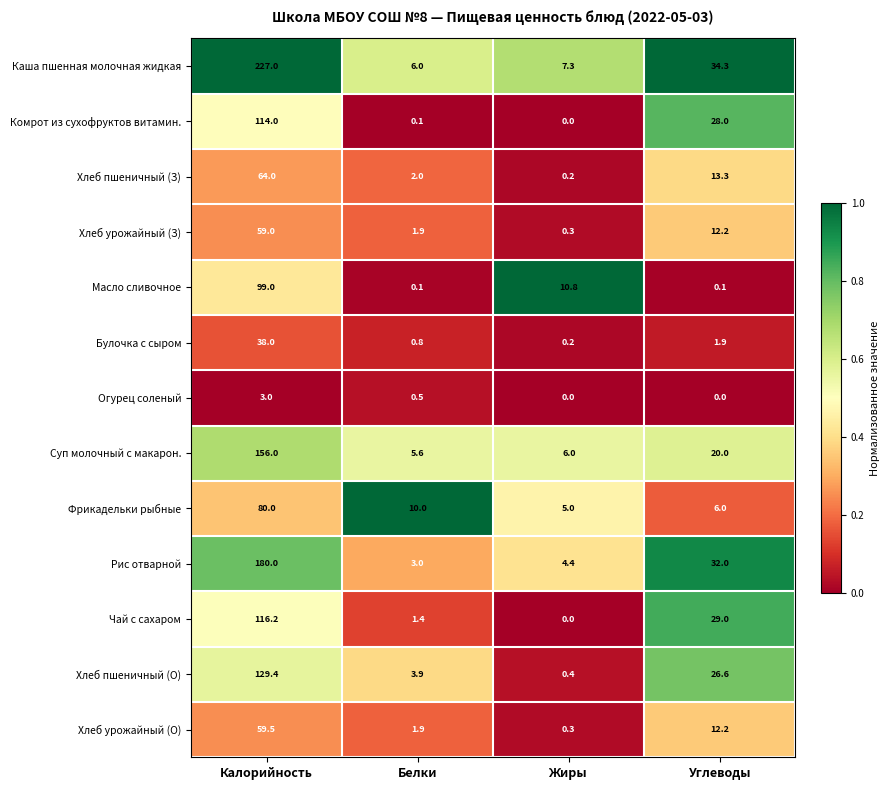

Where is Комрот из сухофруктов витамин. nearest to the value 57?

Углеводы